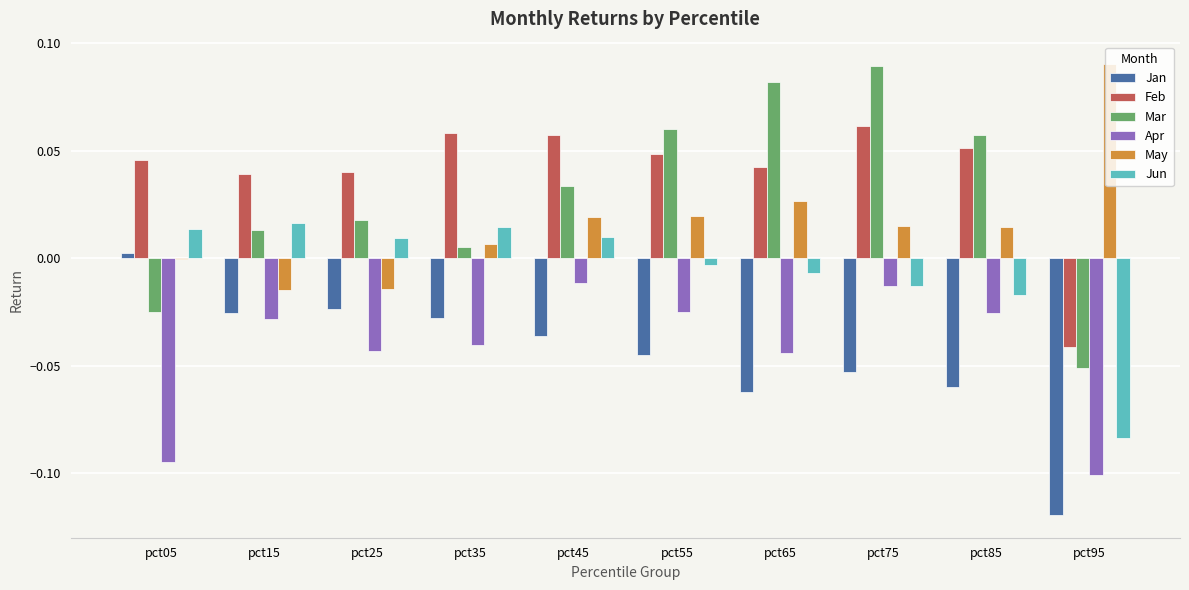

Which series has the largest range (max minus min)?

Mar